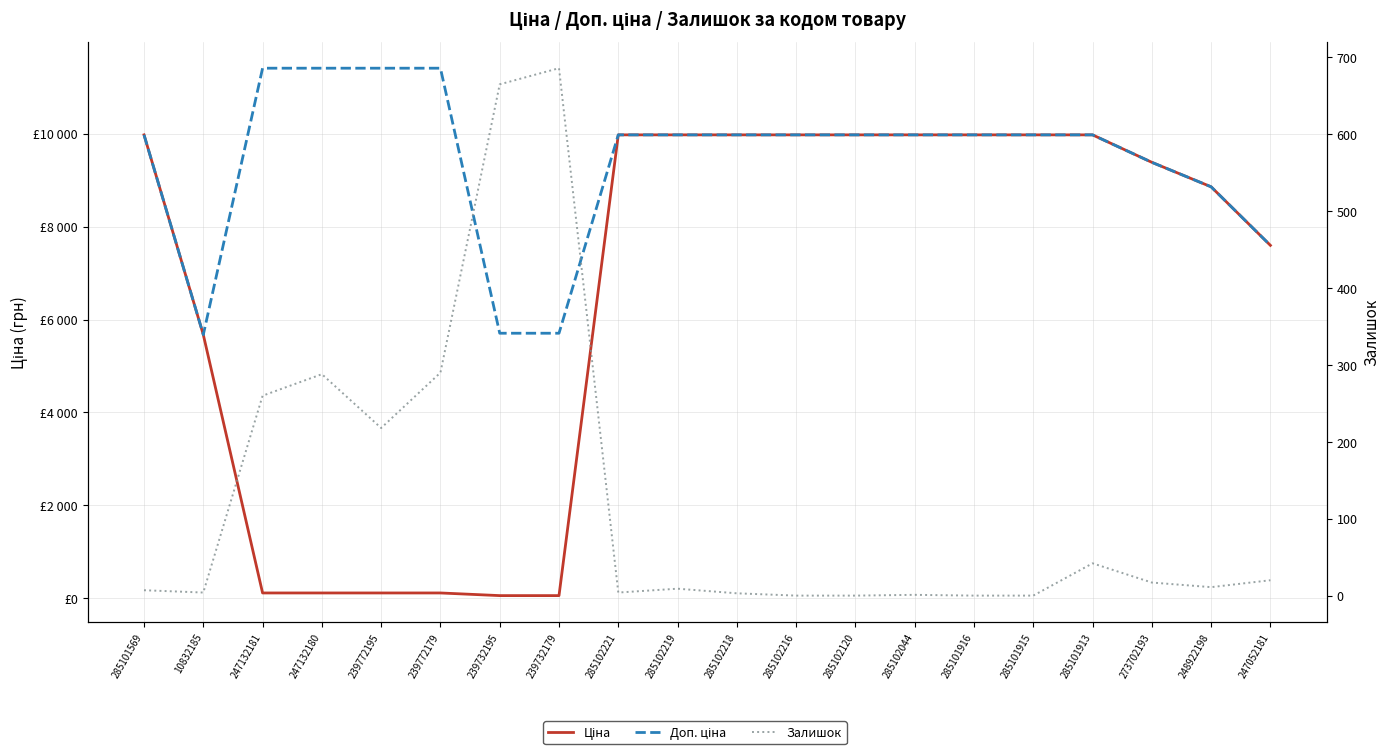

Rank the series at 285102218 from lowest to highest value.

Залишок, Ціна, Доп. ціна